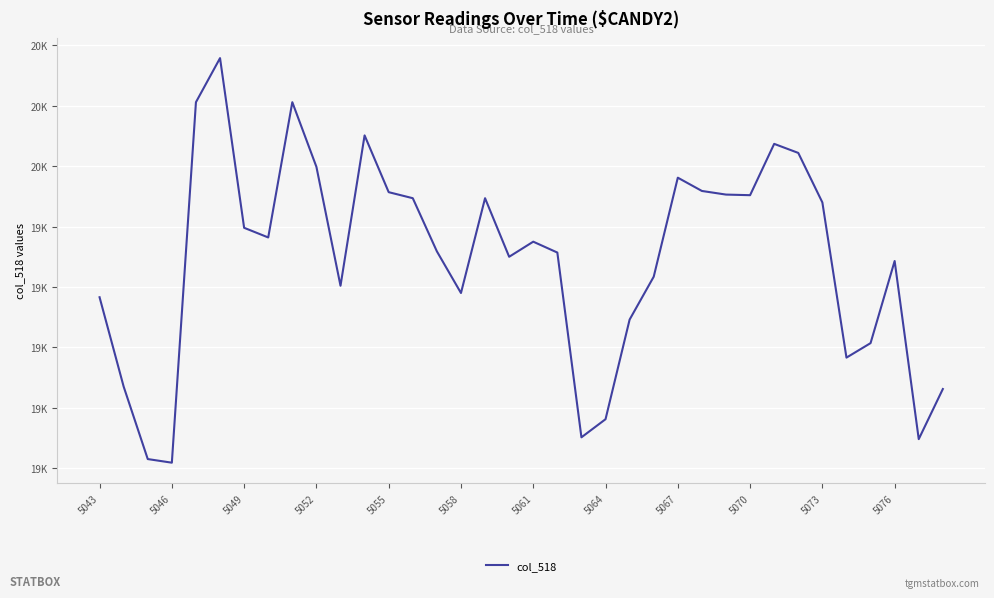

Is this an area chart (filled region under the line)?

No